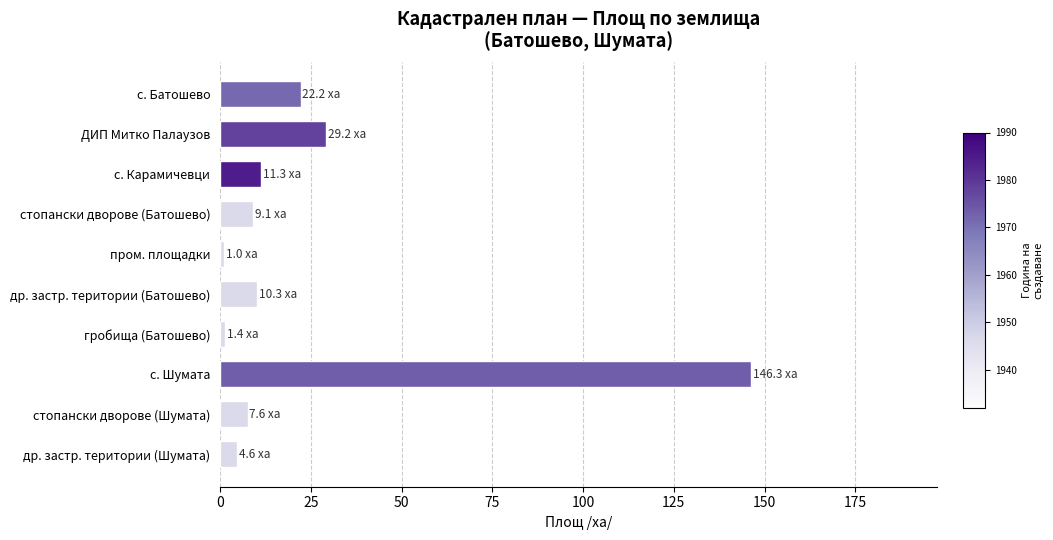

Read the value at др. застр. територии (Шумата).

4.6